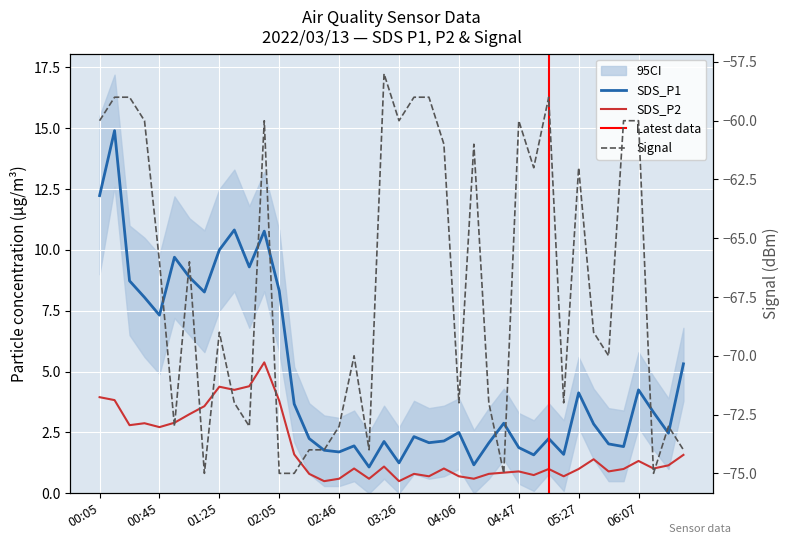

Reading left to right, extract all data points from this chart.

SDS_P1: 12.2	14.9	8.7	8.1	7.3	9.7	8.9	8.3	10.0	10.8	9.3	10.8	8.3	3.7	2.2	1.8	1.7	1.9	1.1	2.1	1.2	2.3	2.1	2.1	2.5	1.2	2.1	2.9	1.9	1.6	2.2	1.6	4.1	2.9	2.0	1.9	4.2	3.3	2.5	5.3
SDS_P2: 4.0	3.8	2.8	2.9	2.7	2.9	3.2	3.6	4.4	4.2	4.4	5.4	3.8	1.6	0.8	0.5	0.6	1.0	0.6	1.1	0.5	0.8	0.7	1.0	0.7	0.6	0.8	0.8	0.9	0.8	1.0	0.7	1.0	1.4	0.9	1.0	1.3	1.0	1.1	1.6
Signal: -60.0	-59.0	-59.0	-60.0	-66.0	-73.0	-66.0	-75.0	-69.0	-72.0	-73.0	-60.0	-75.0	-75.0	-74.0	-74.0	-73.0	-70.0	-74.0	-58.0	-60.0	-59.0	-59.0	-61.0	-72.0	-61.0	-72.0	-75.0	-60.0	-62.0	-59.0	-72.0	-62.0	-69.0	-70.0	-60.0	-60.0	-75.0	-73.0	-74.0